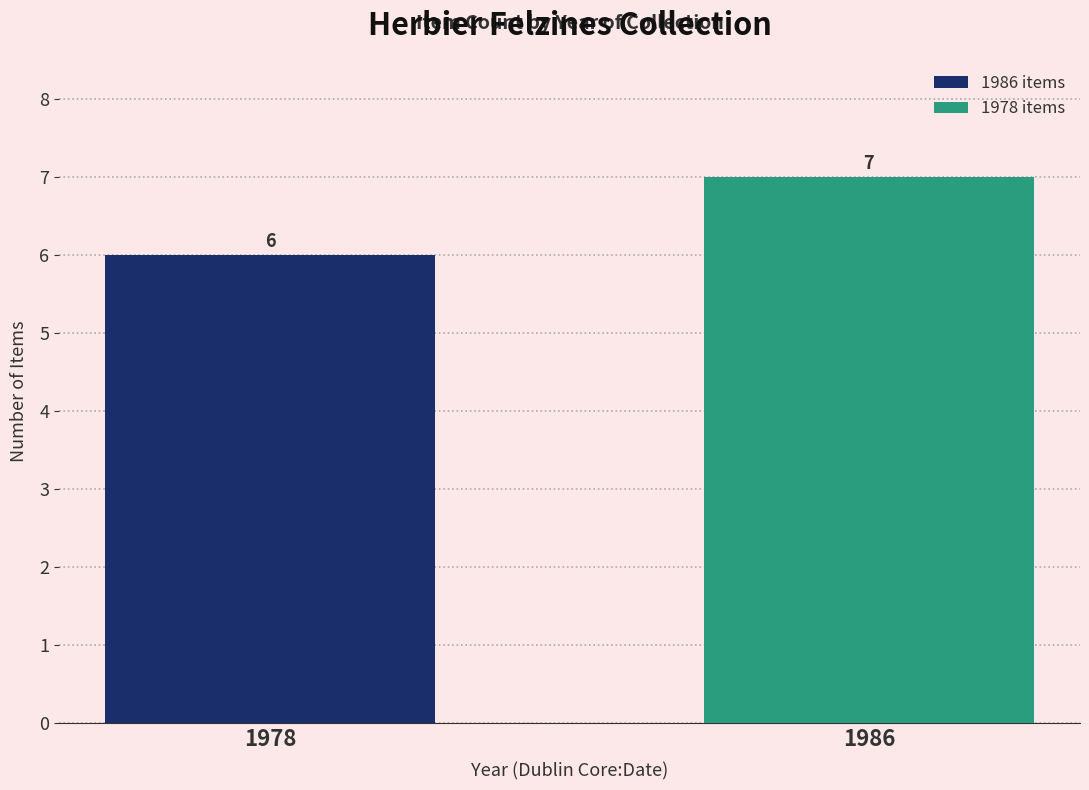

List the labels in order of value, smallest first.

1978, 1986